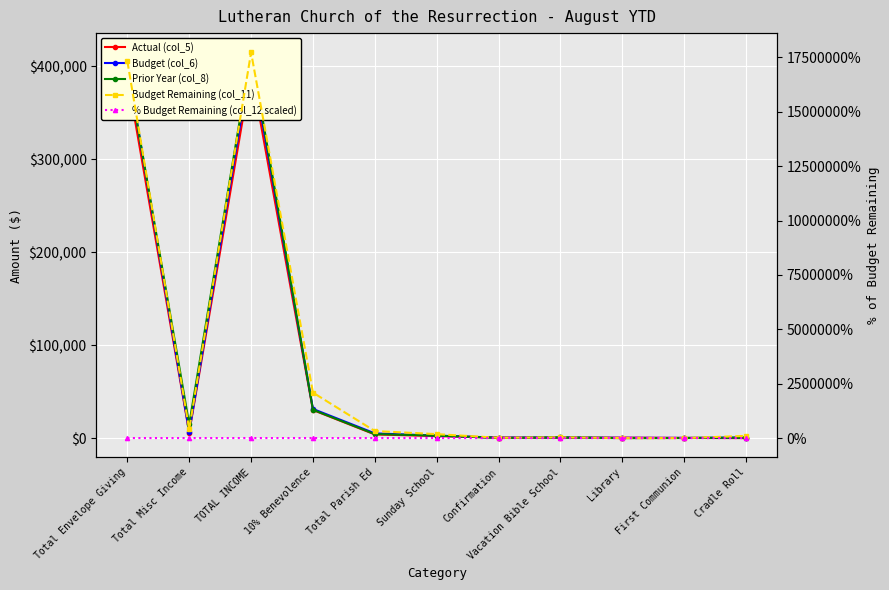

Which series has the largest total across all categories?

Prior Year (col_8)